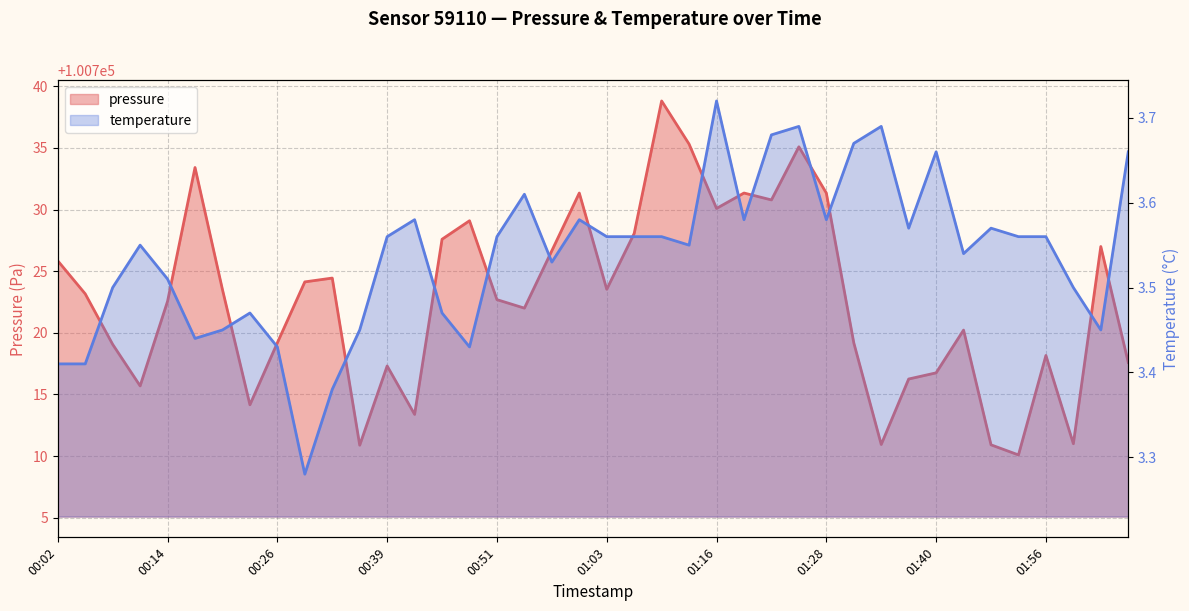

What is the total value across all series at 00:32?

100727.8